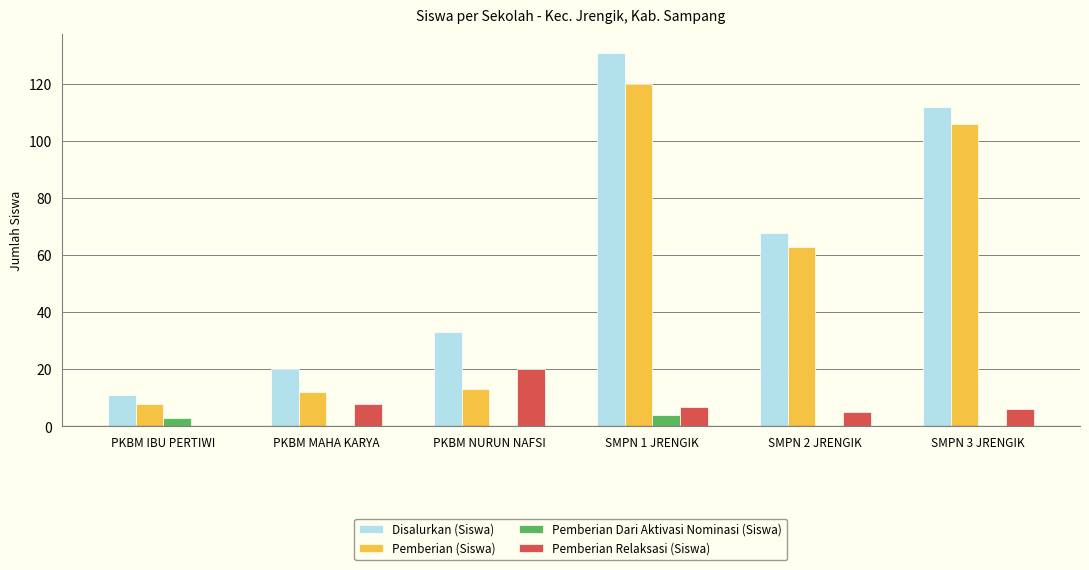

Where is Pemberian (Siswa) nearest to the value 64?

SMPN 2 JRENGIK